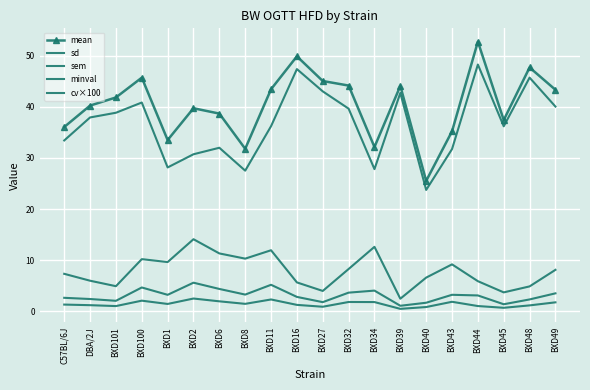

True or false: mean and sem intersect in this chart.

False